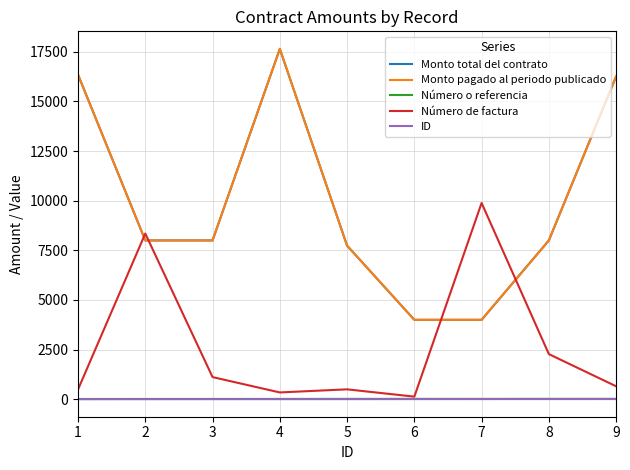

Does the chart display data point markers on the line(s)?

No